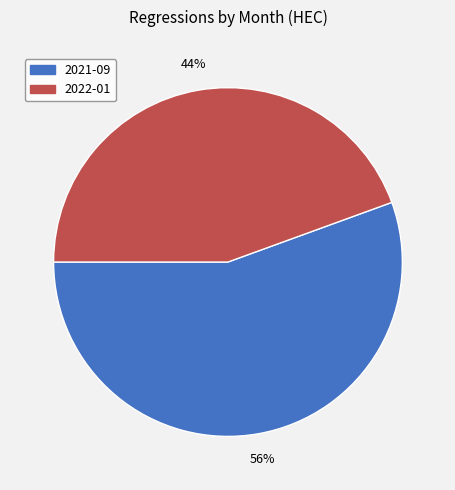

Between 2021-09 and 2022-01, which is larger?

2021-09